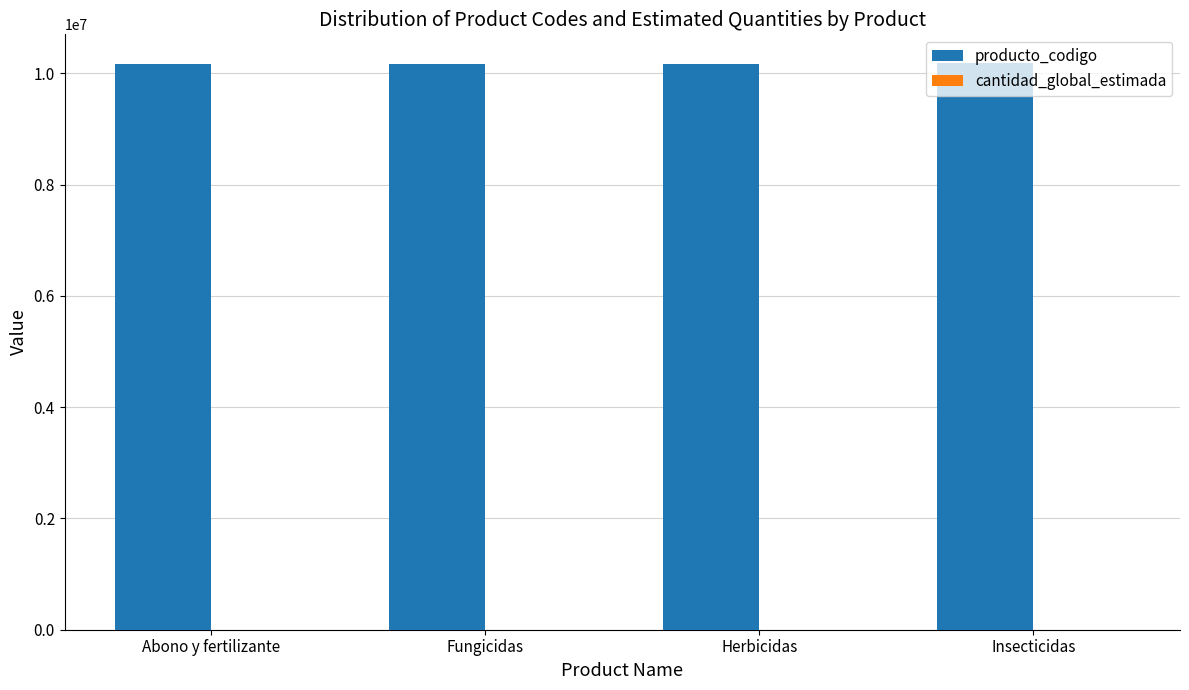

Which series has the largest total across all categories?

producto_codigo